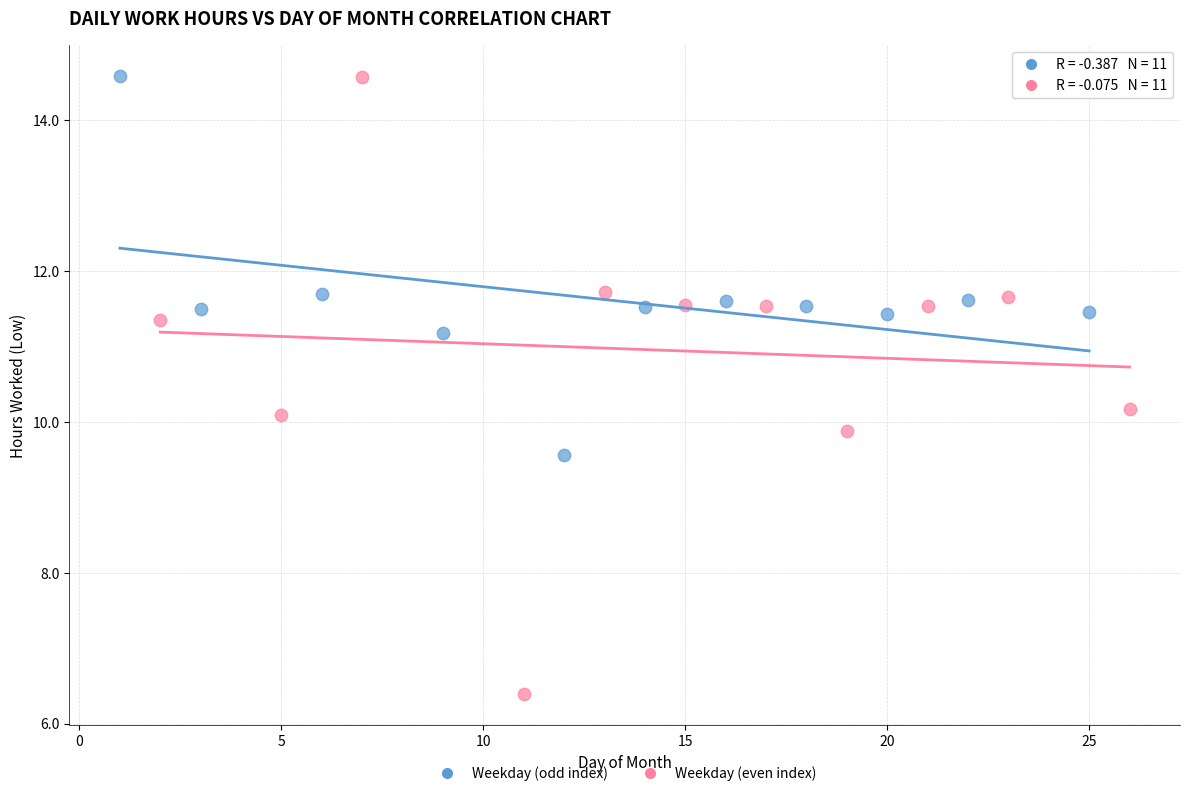

Which series has the largest Y range (max minus min)?

Weekday (even index)